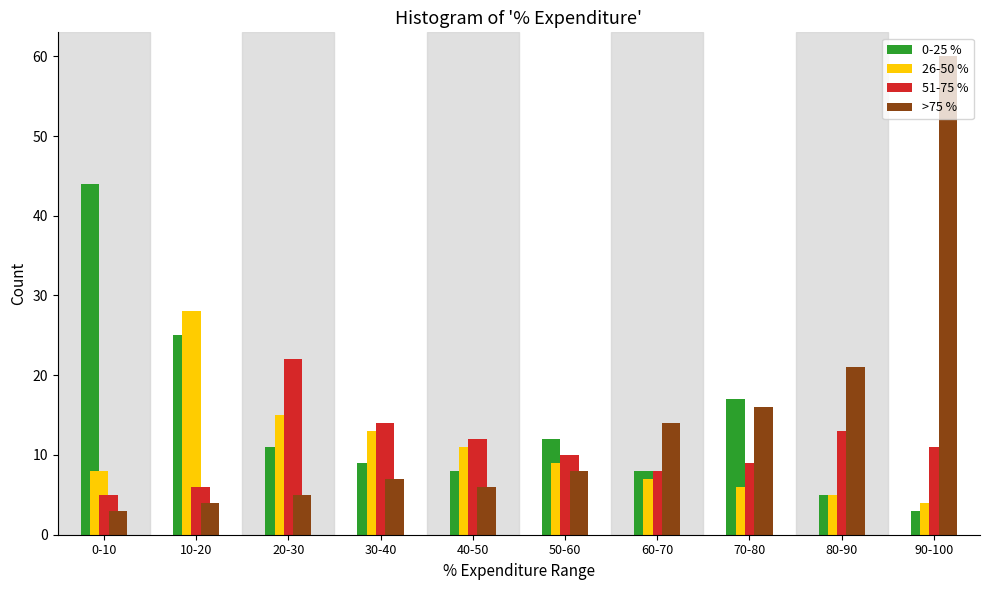

List the series in order of their peak value, lowest first.

51-75 %, 26-50 %, 0-25 %, >75 %